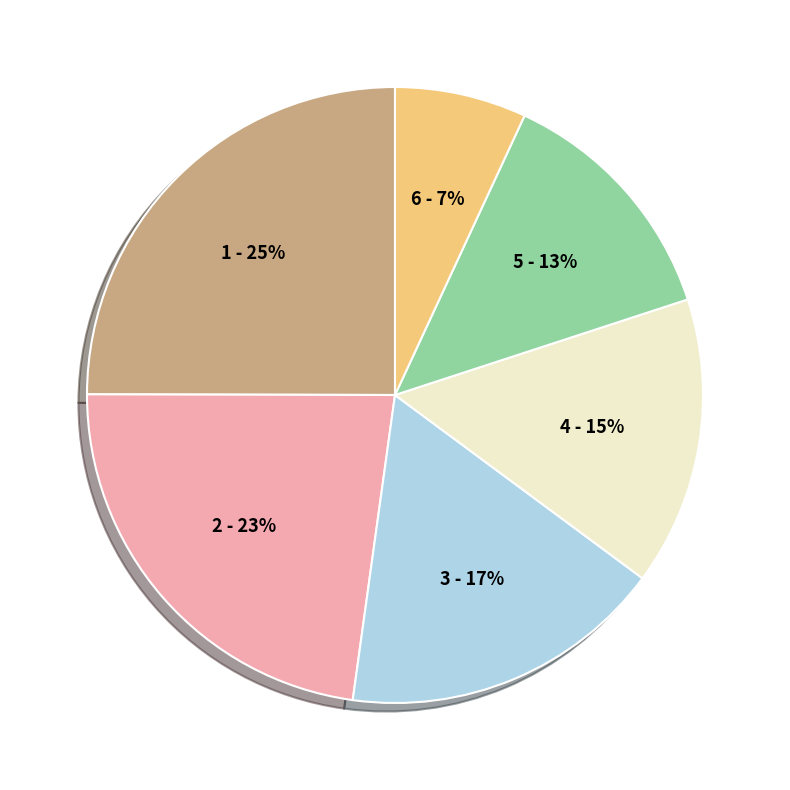

Is there any slice that represents more than half of the pie?

No